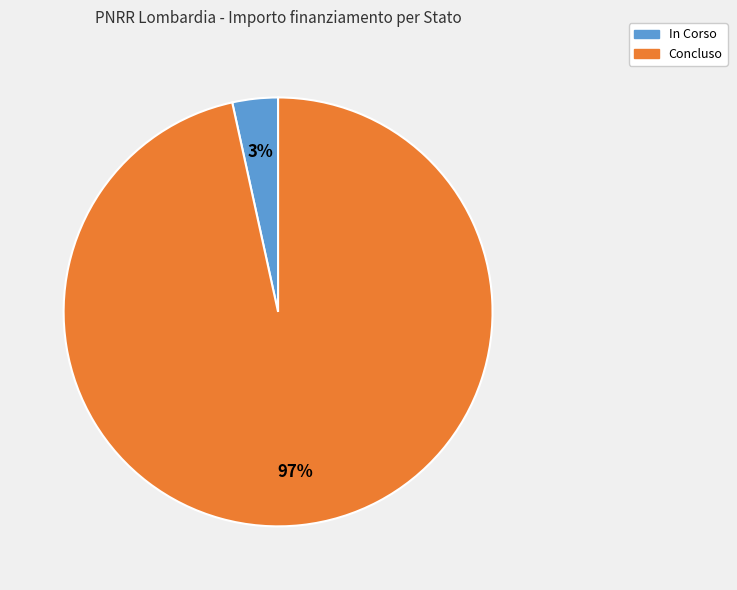

Which category has the biggest portion of the pie?

Concluso